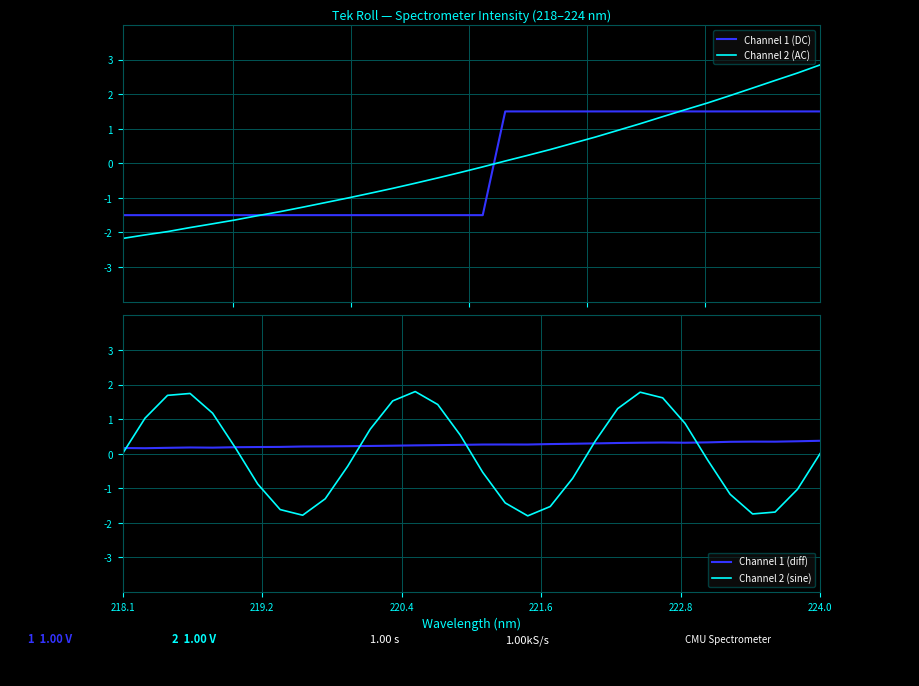

What is the highest value of the Channel 1 (diff) series?

0.4